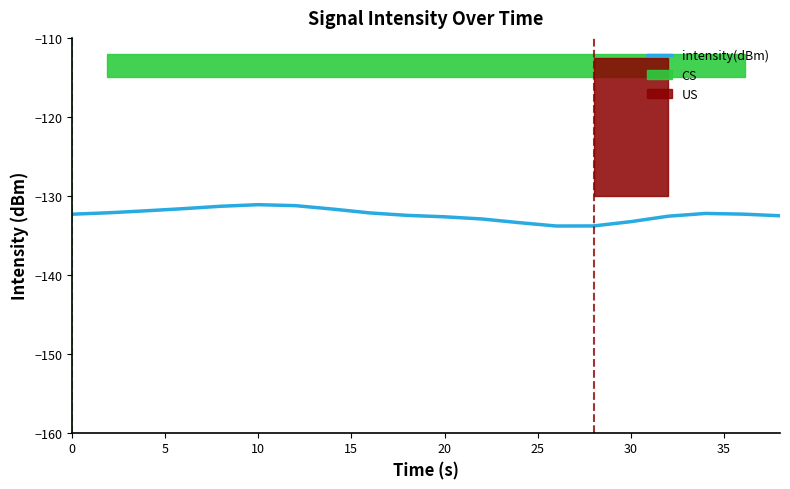

What is the difference between the maximum and minimum values?

2.7